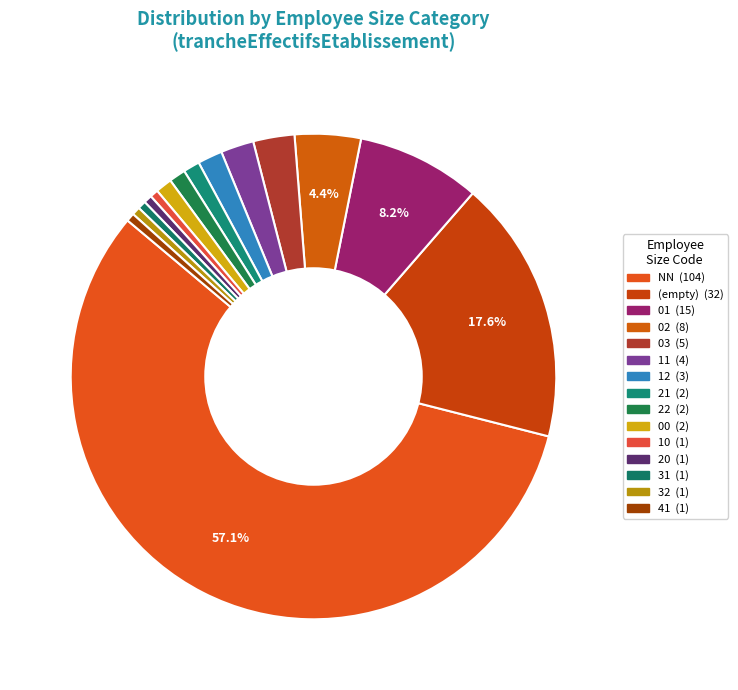

Count the number of slices in the pie.

15